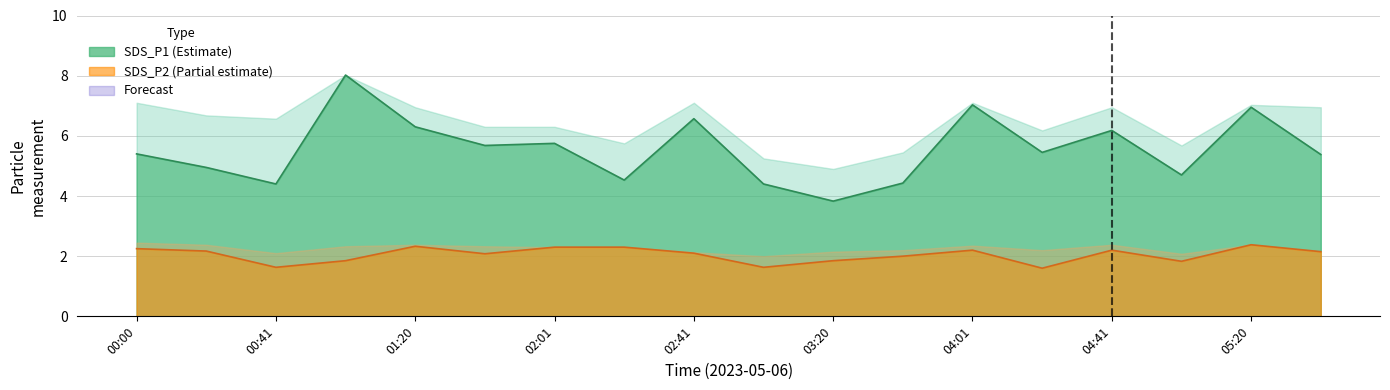

How many interior local valleys does the SDS_P1 line series have?

6